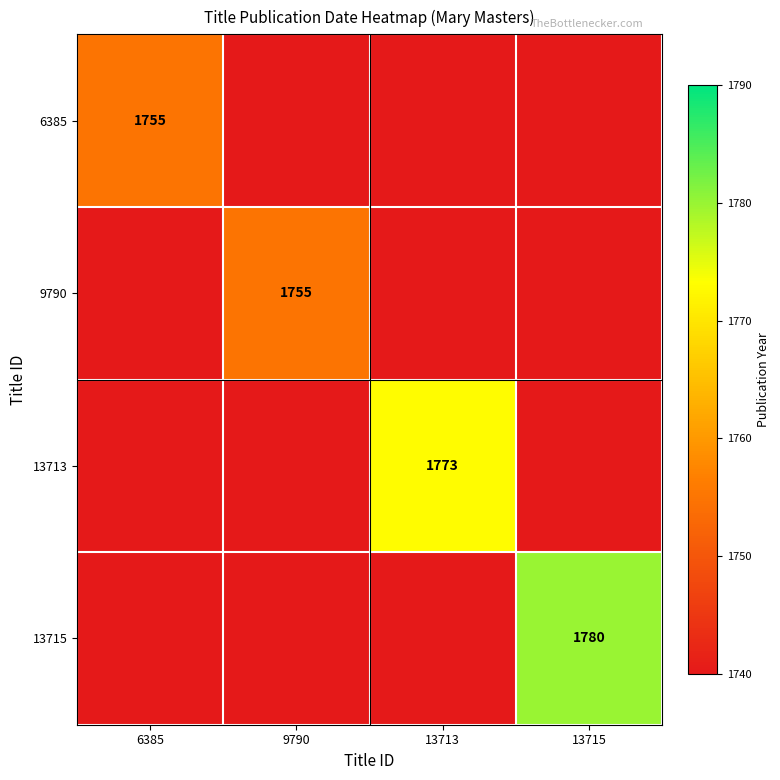

Which has a higher value, 9790 or 6385?

6385